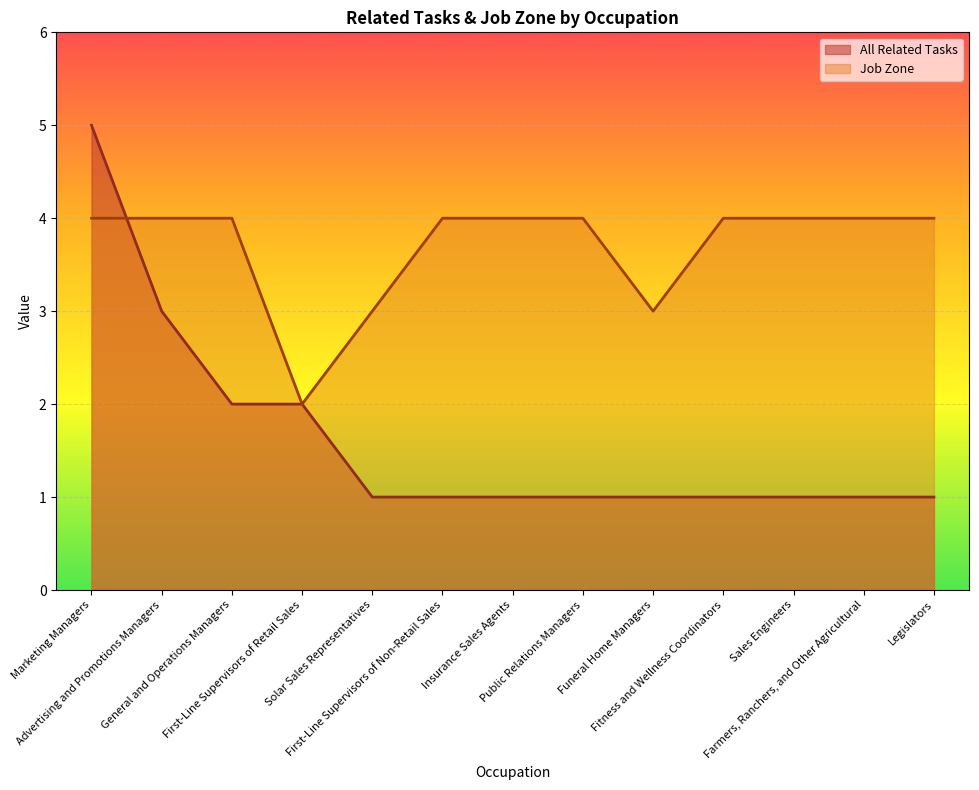

Which series changed the most between Advertising and Promotions Managers and Fitness and Wellness Coordinators?

All Related Tasks